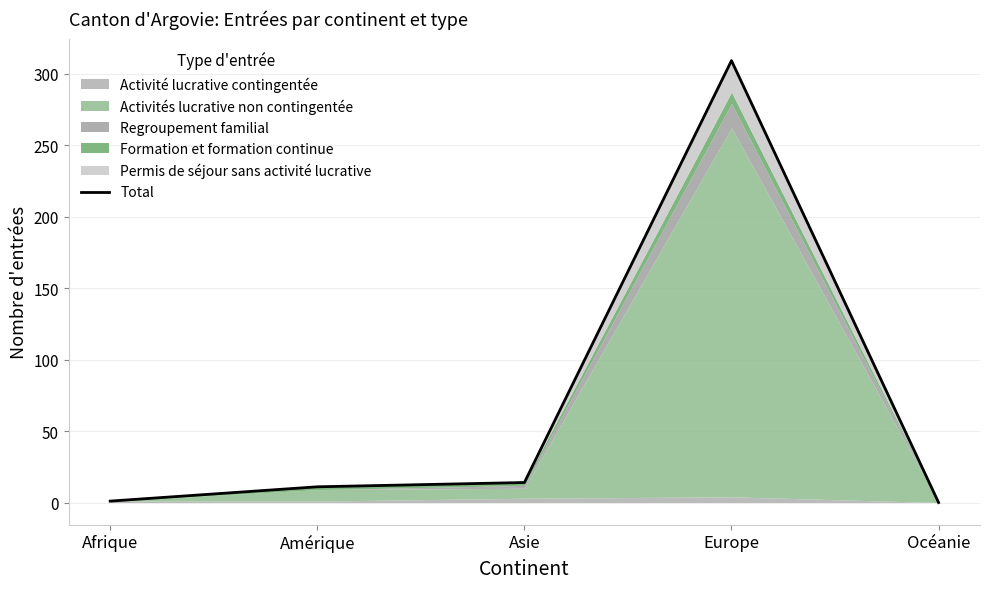

What is the value of the 3rd point from the left?

14